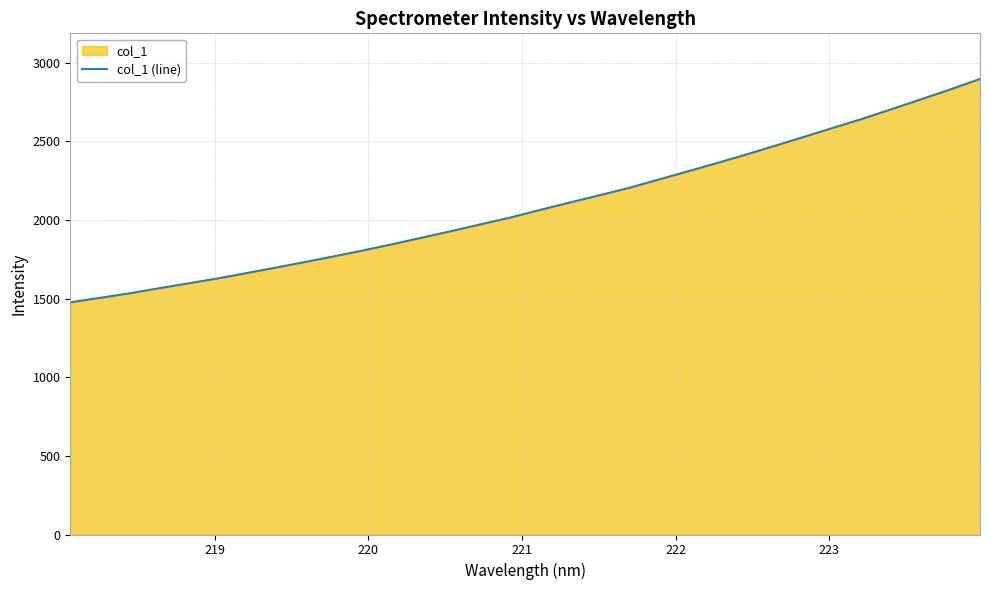

What is the greatest value displayed?

2897.0